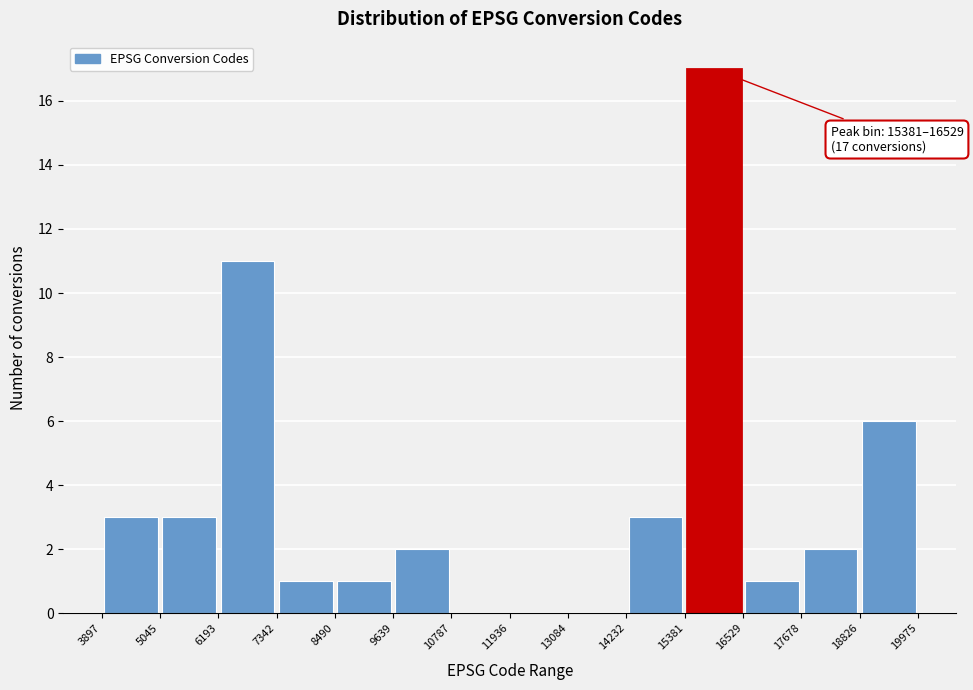

Which range on the x-axis has the tallest bar?

15381 to 16529